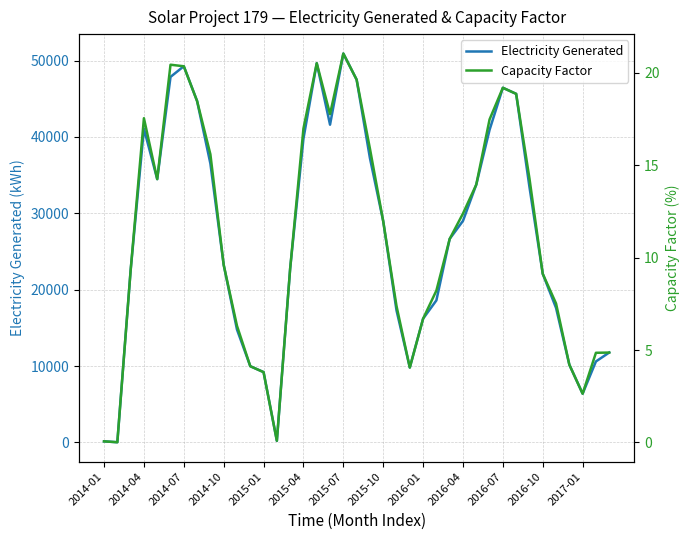

At how many categories does at least one series exceed 28472?

19